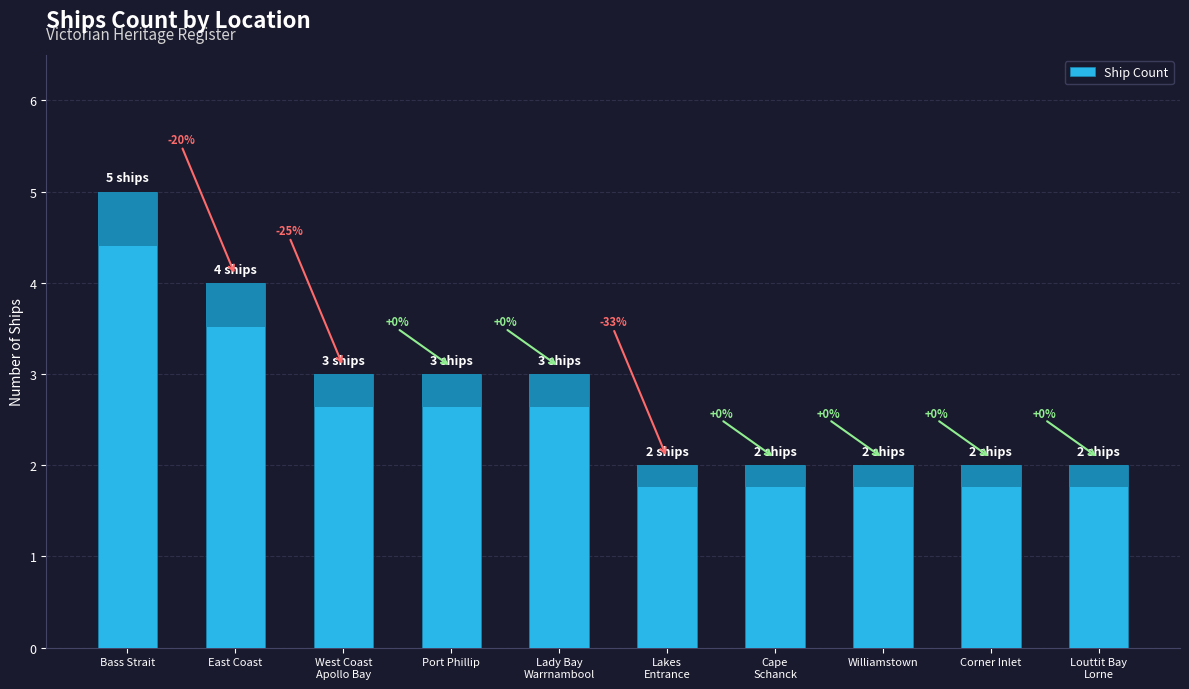

Which label corresponds to the largest value in the chart?

Bass Strait